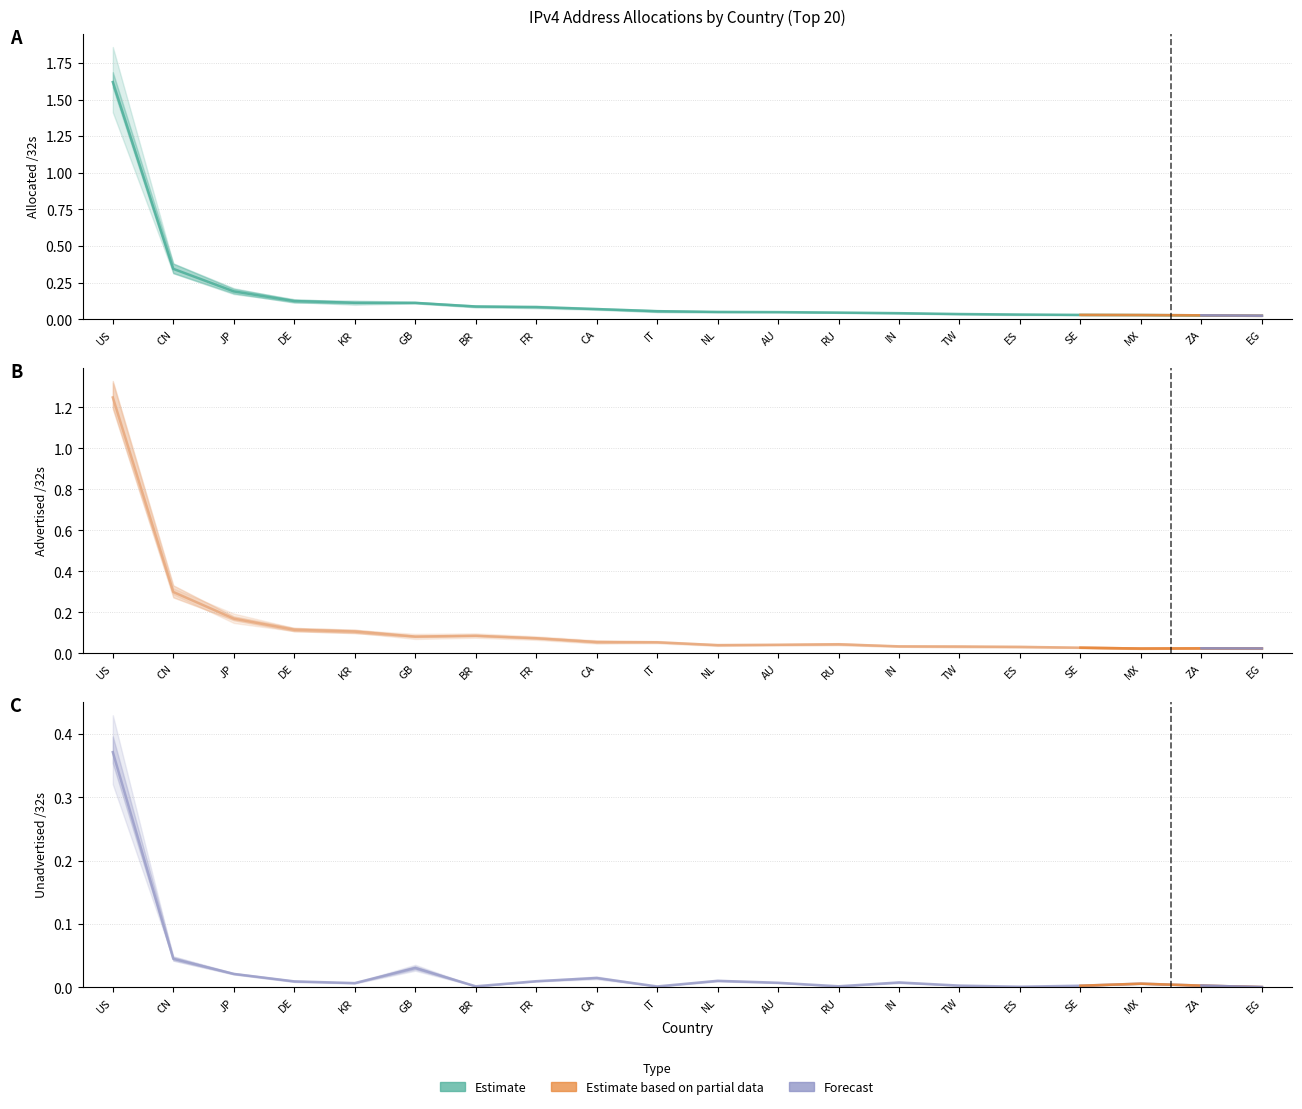

What value does the Advertised /32s series have at FR?

0.1